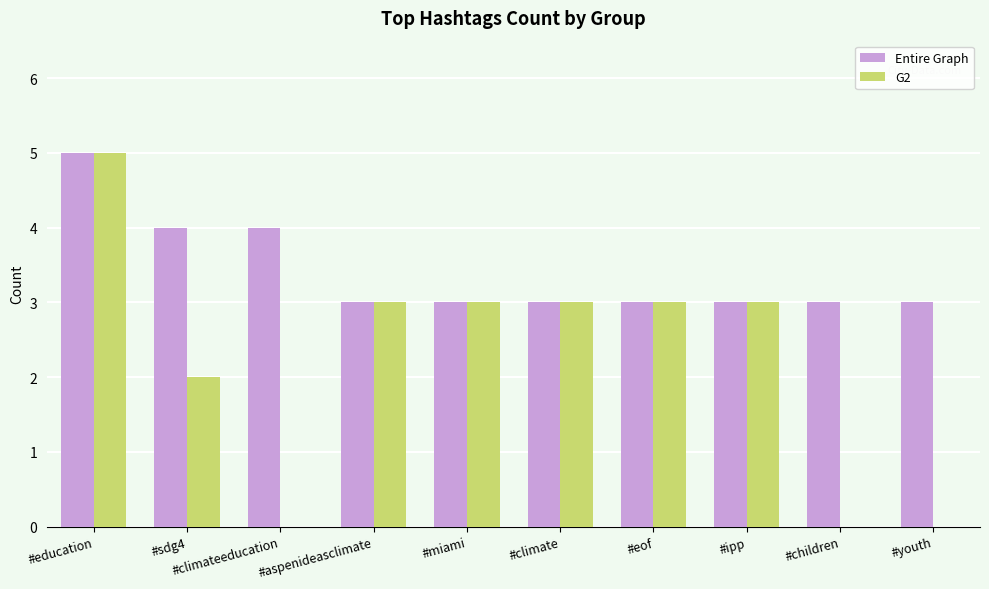

Count the number of categories in the chart.

10